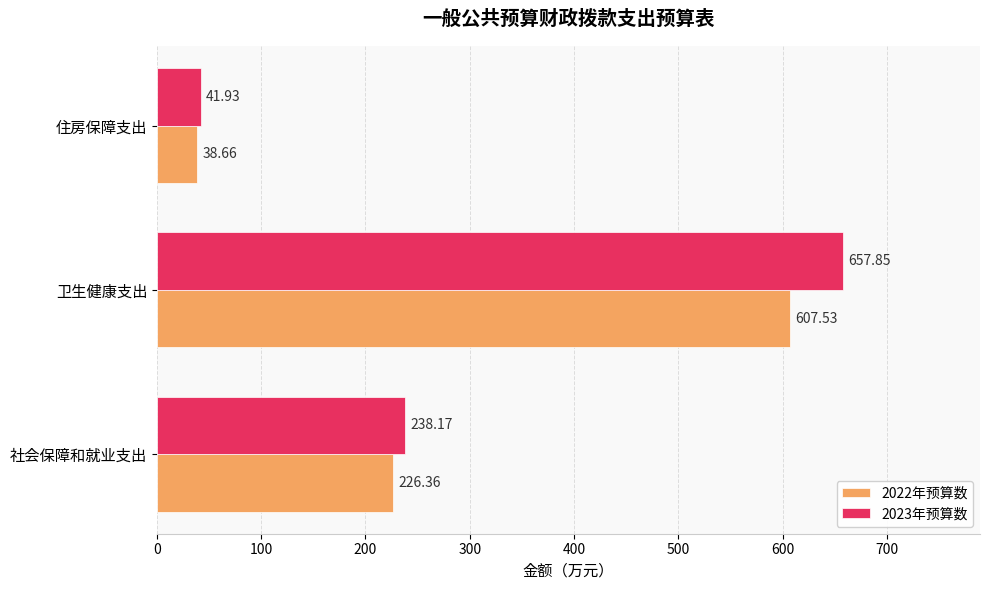

List the series in order of their peak value, highest first.

2023年预算数, 2022年预算数